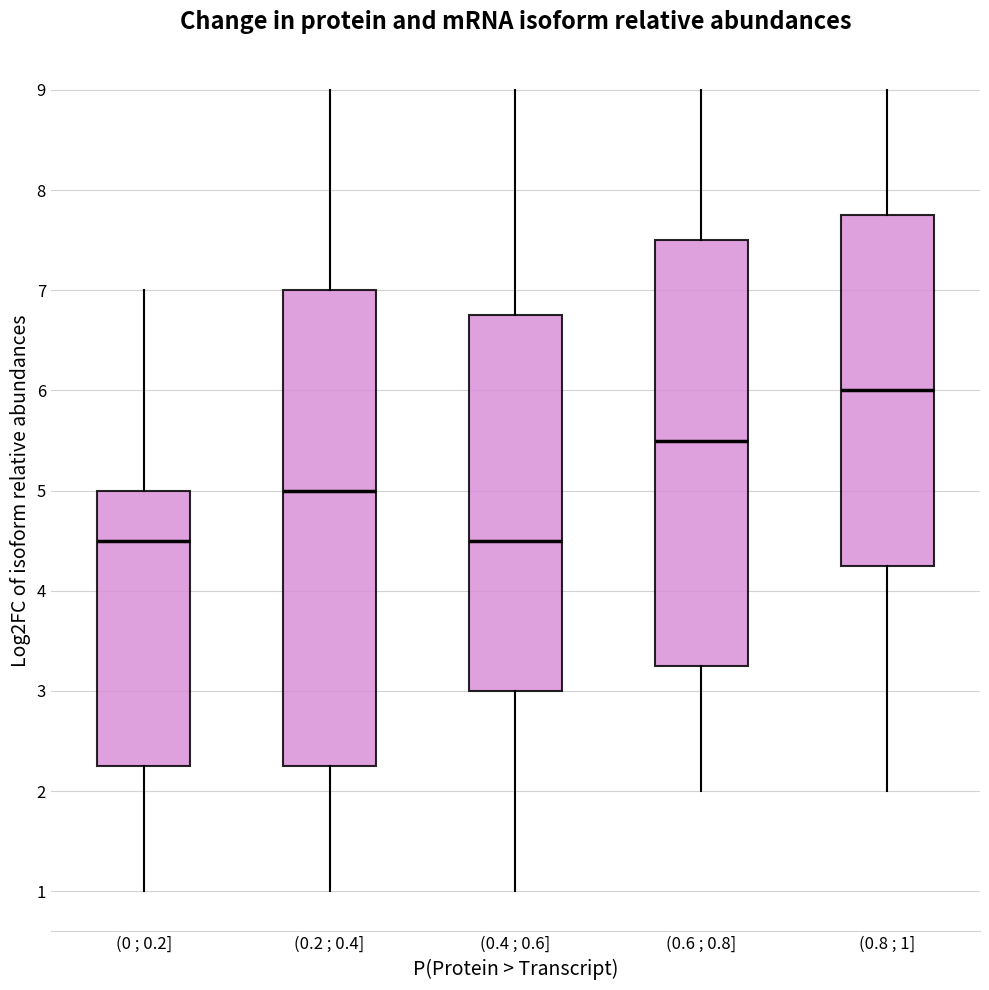

Which box is the tallest, from its lower edge to its upper edge?

(0.2 ; 0.4]